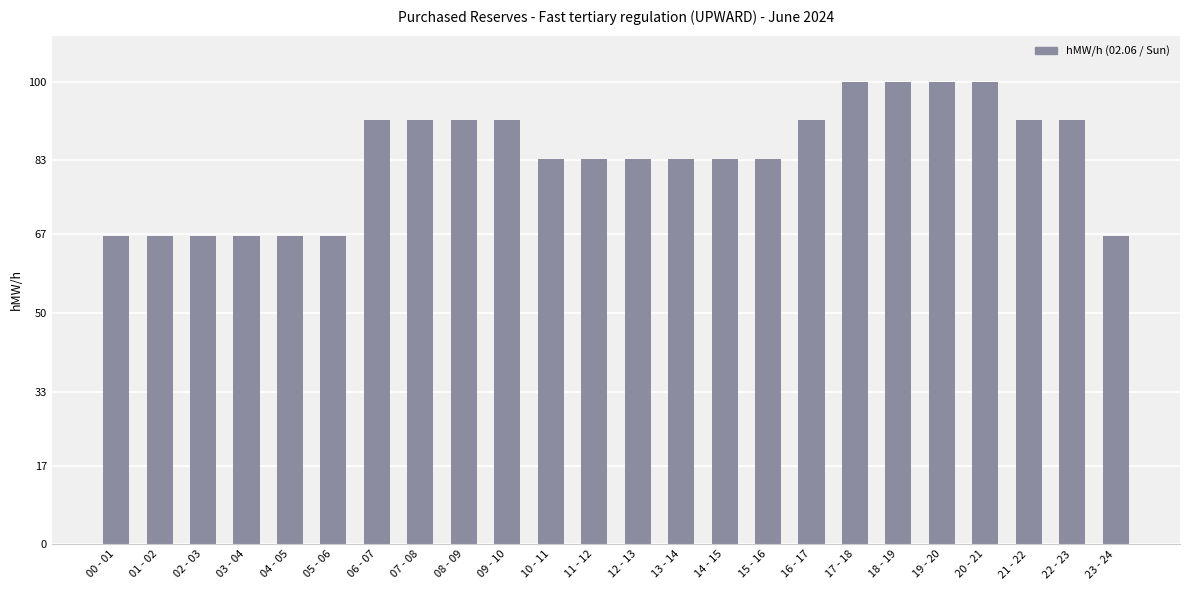

Does the chart contain stacked bars?

No